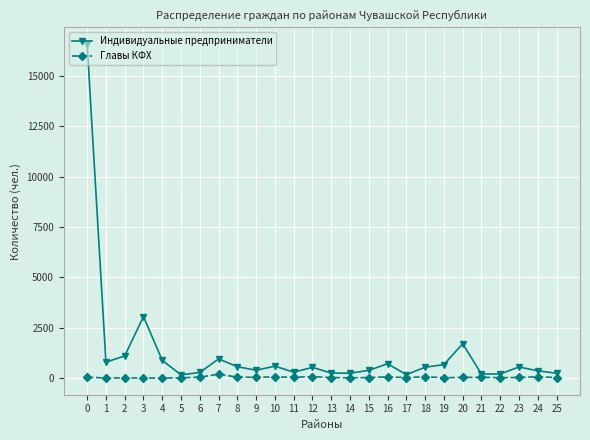

At which category does Индивидуальные предприниматели reach its first local peak?

3